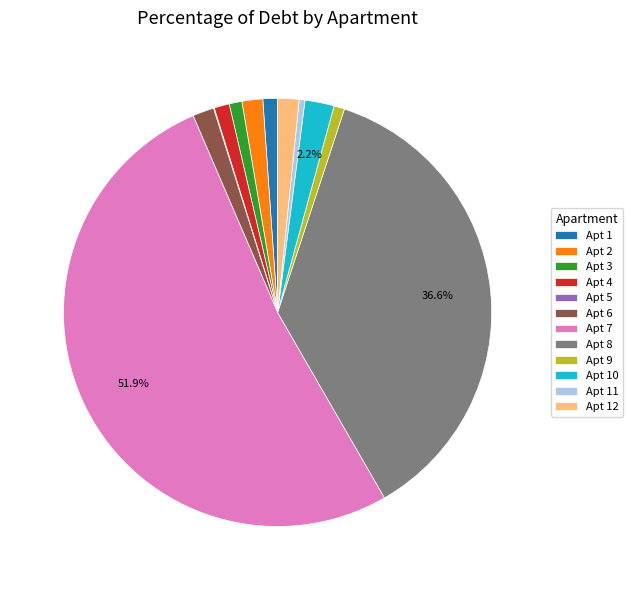

Between Apt 2 and Apt 7, which is larger?

Apt 7